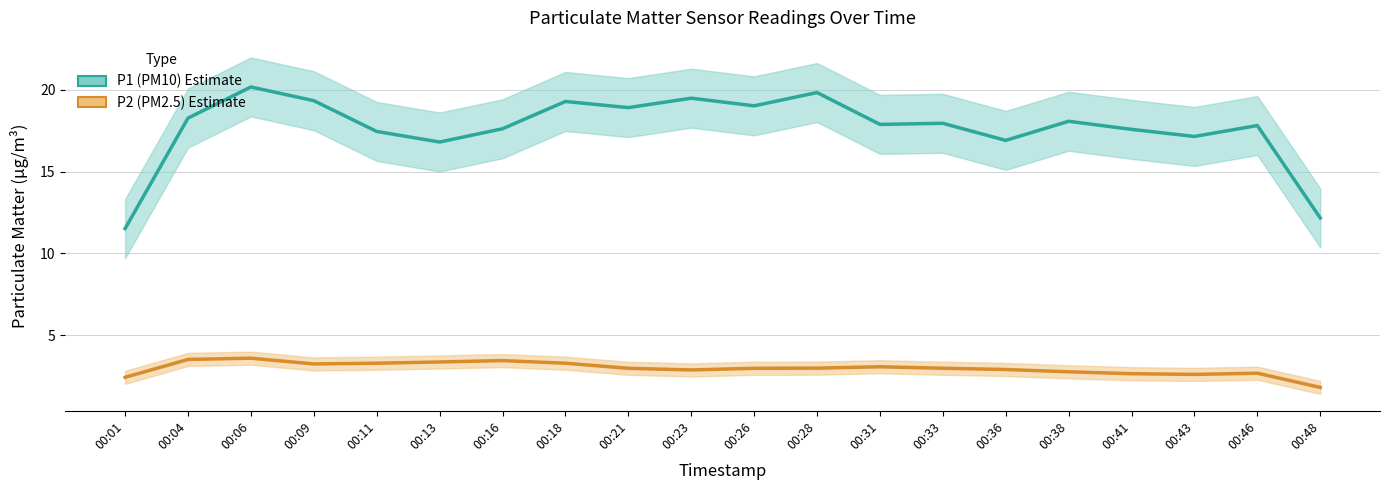

What is the highest value of the P2 (PM2.5) series?

3.6